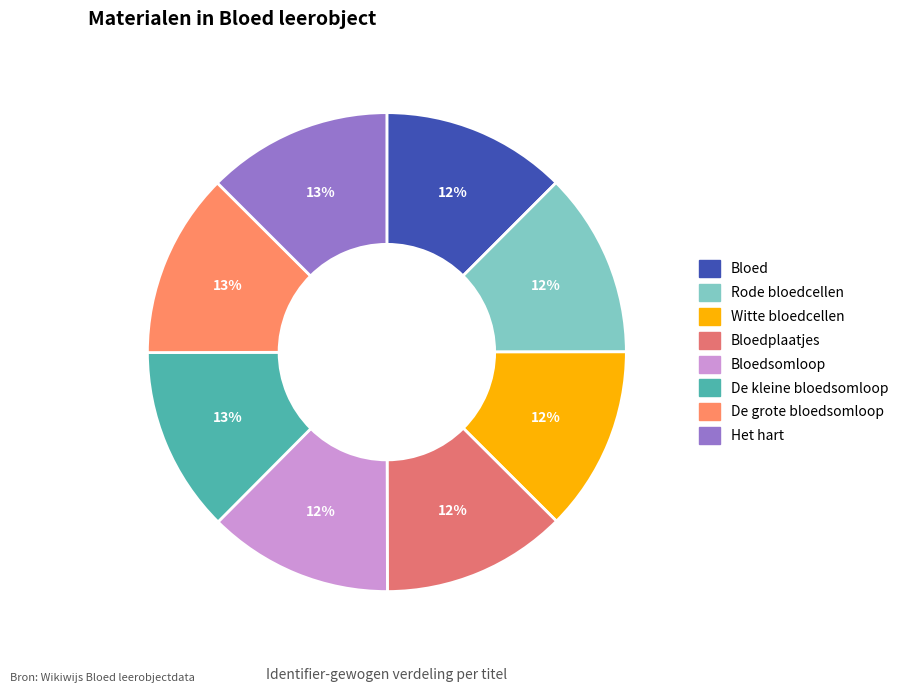

What percentage is NOT represented by Rode bloedcellen?

87.5%